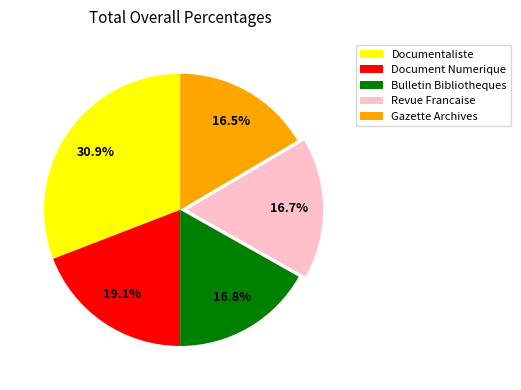

How many segments does this pie chart have?

5